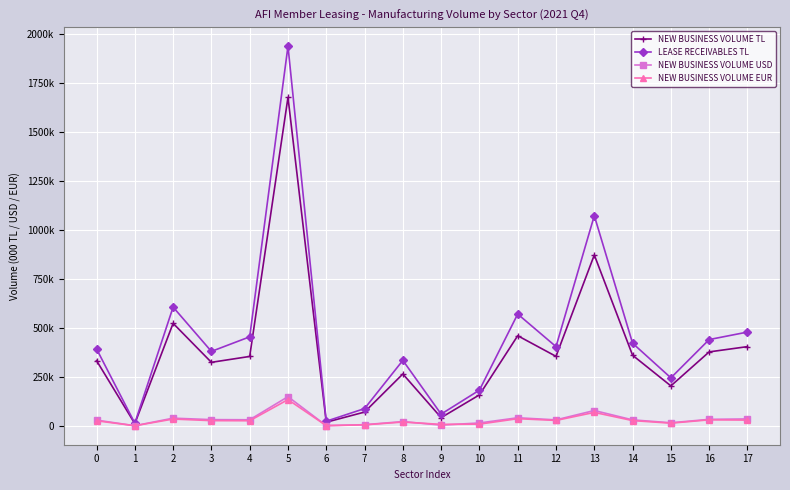

List the series in order of their peak value, highest first.

LEASE RECEIVABLES TL, NEW BUSINESS VOLUME TL, NEW BUSINESS VOLUME USD, NEW BUSINESS VOLUME EUR